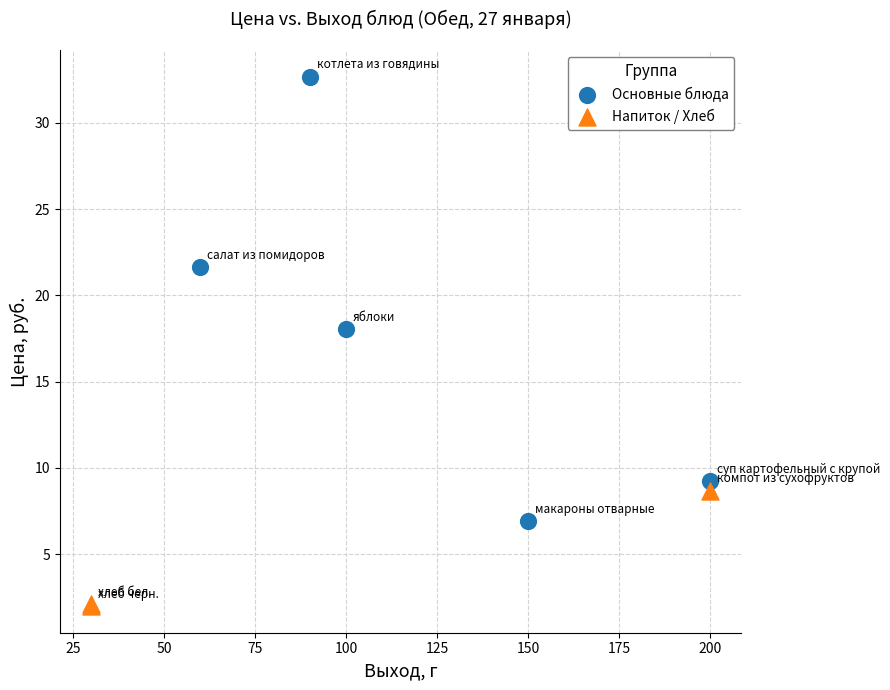

Which series reaches the maximum Y coordinate?

Основные блюда